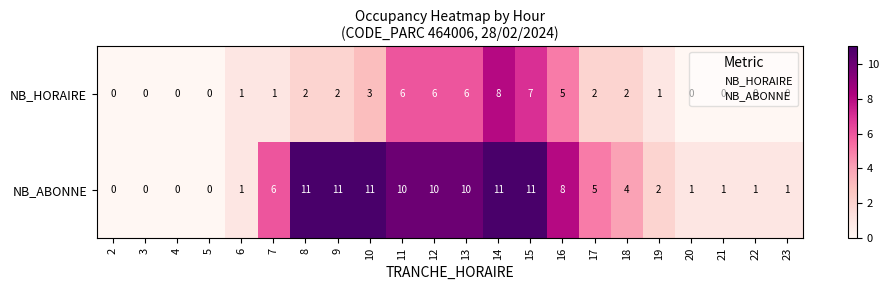

How many series are shown in this chart?

2